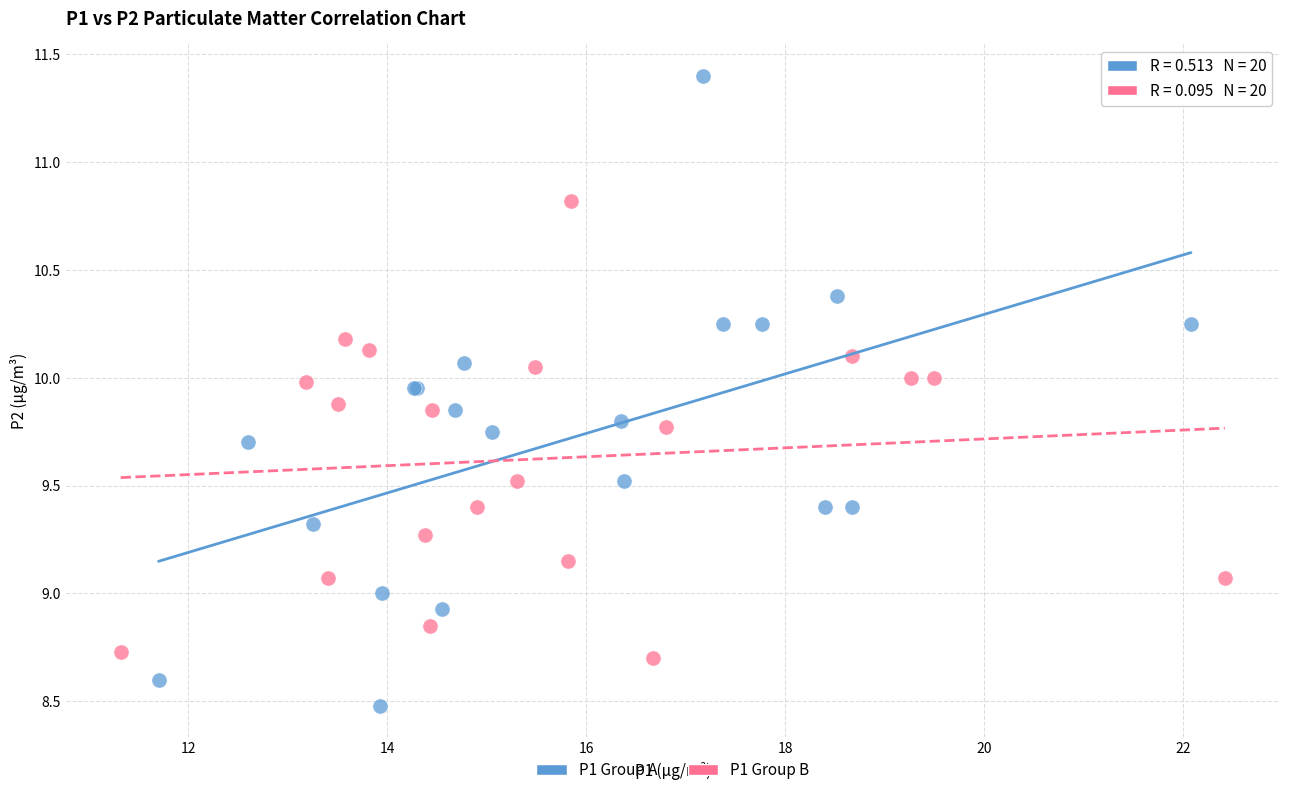

Which series reaches the minimum Y coordinate?

P1 Group A